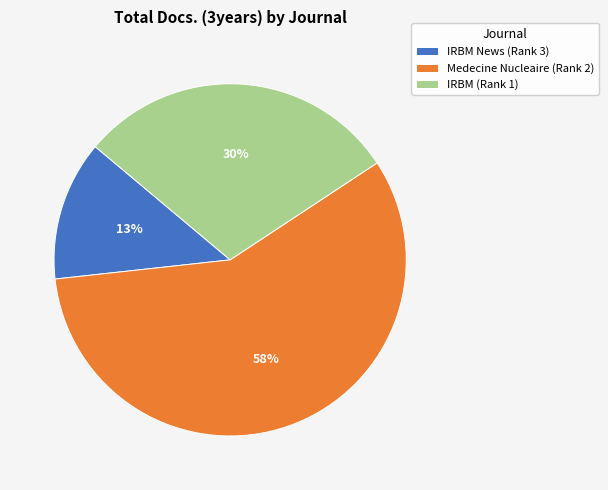

How many slices are in this pie chart?

3